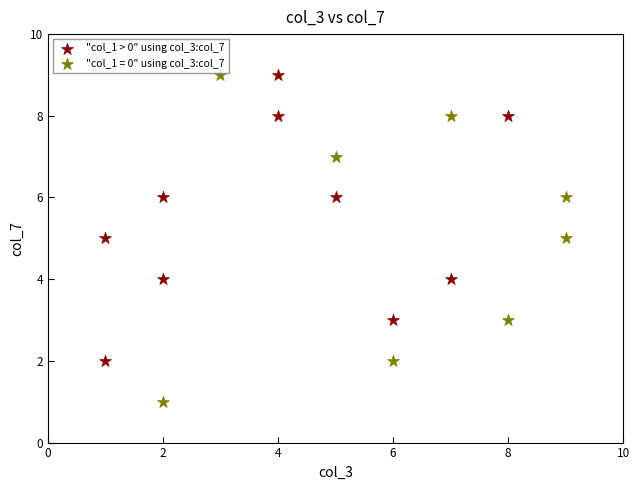

Which series reaches the minimum Y coordinate?

"col_1 = 0" using col_3:col_7